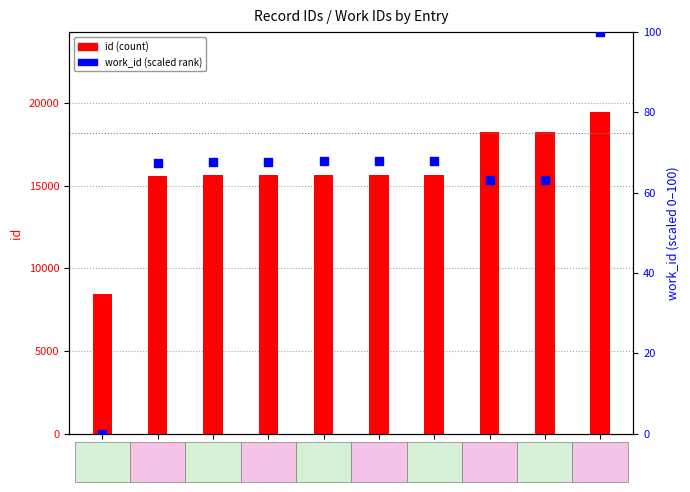

Is the value of work_id at 15642 greater than the value of id at 15619?

No